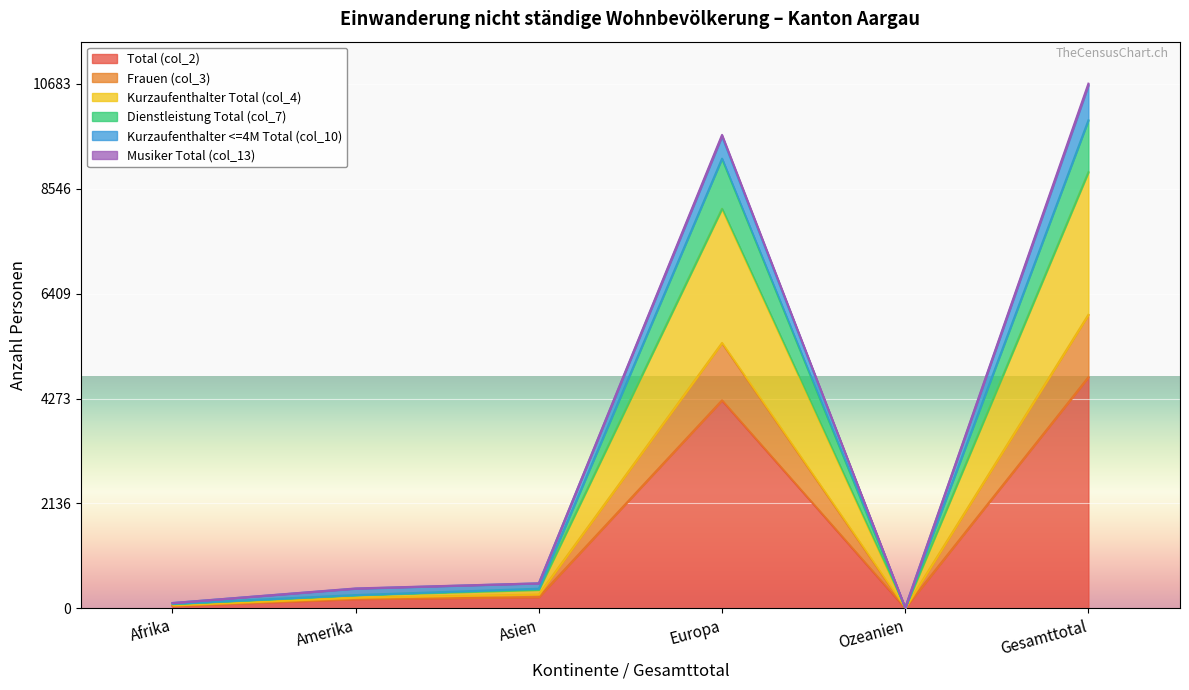

Is the value of Dienstleistung Total (col_7) at Europa greater than the value of Kurzaufenthalter Total (col_4) at Europa?

No